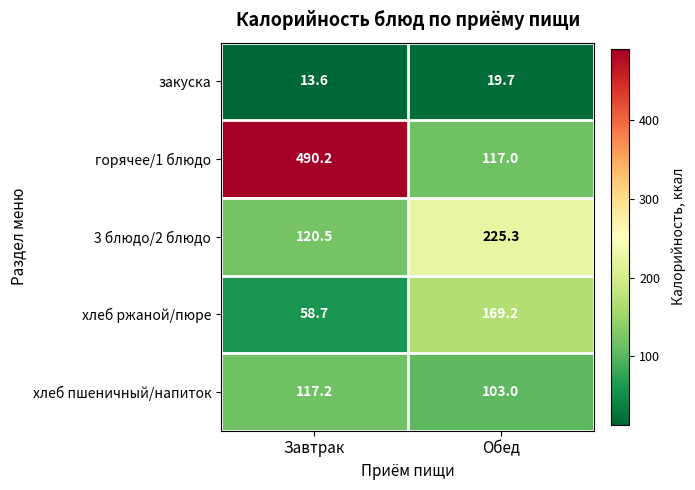

Reading left to right, extract all data points from this chart.

закуска: 13.6	19.7
горячее/1 блюдо: 490.2	117.0
3 блюдо/2 блюдо: 120.5	225.3
хлеб ржаной/пюре: 58.7	169.2
хлеб пшеничный/напиток: 117.2	103.0